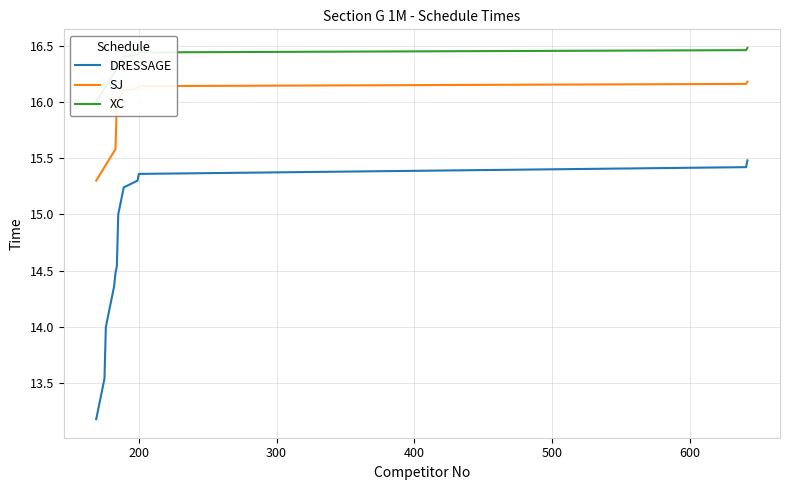

True or false: DRESSAGE and SJ cross at least once.

False